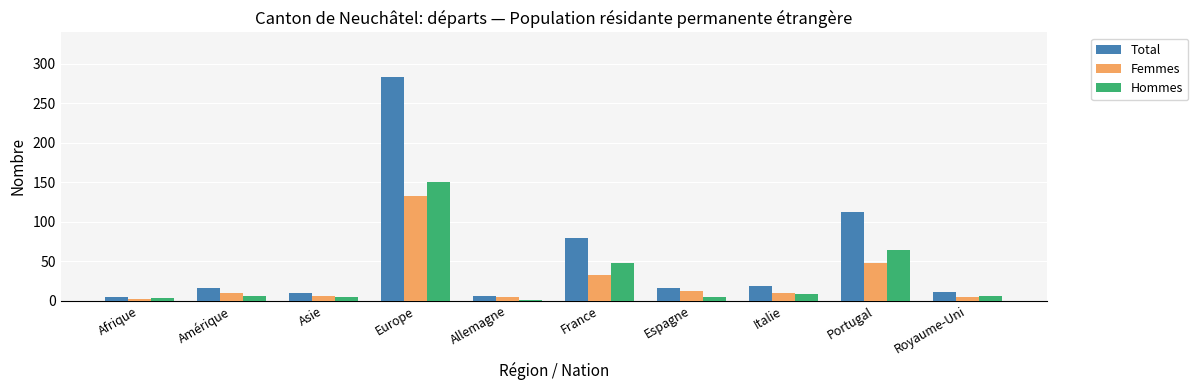

What is the greatest value displayed?

283